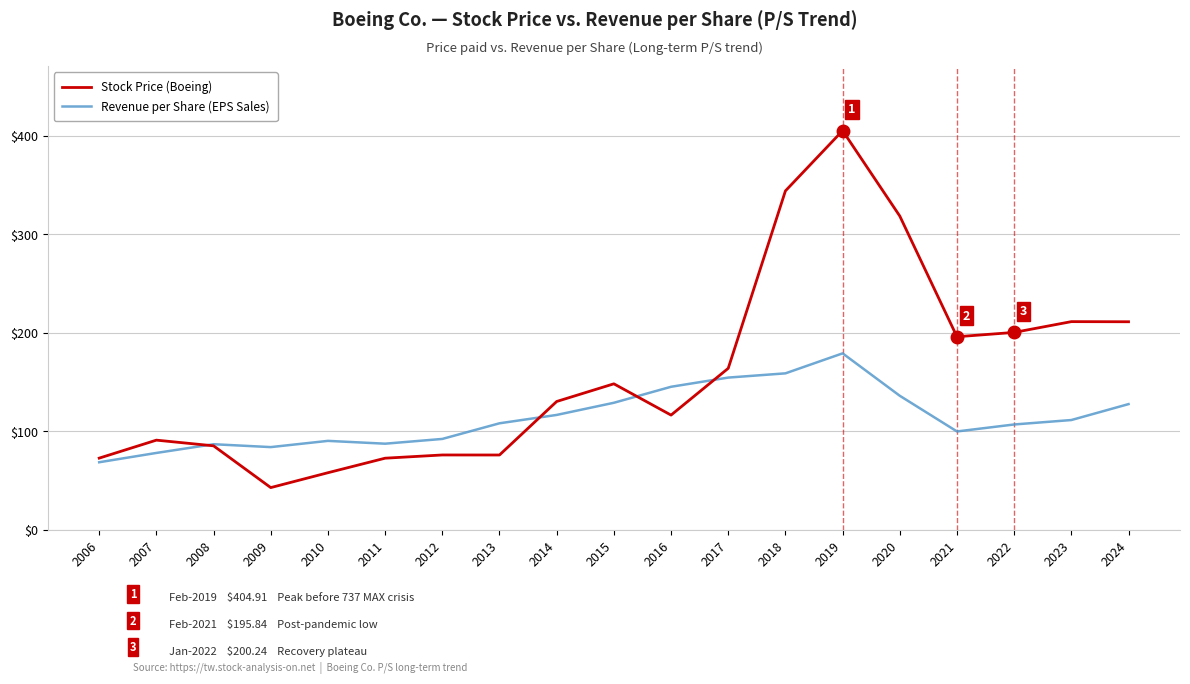

Read the Stock Price (Boeing) value at 2013.

75.9